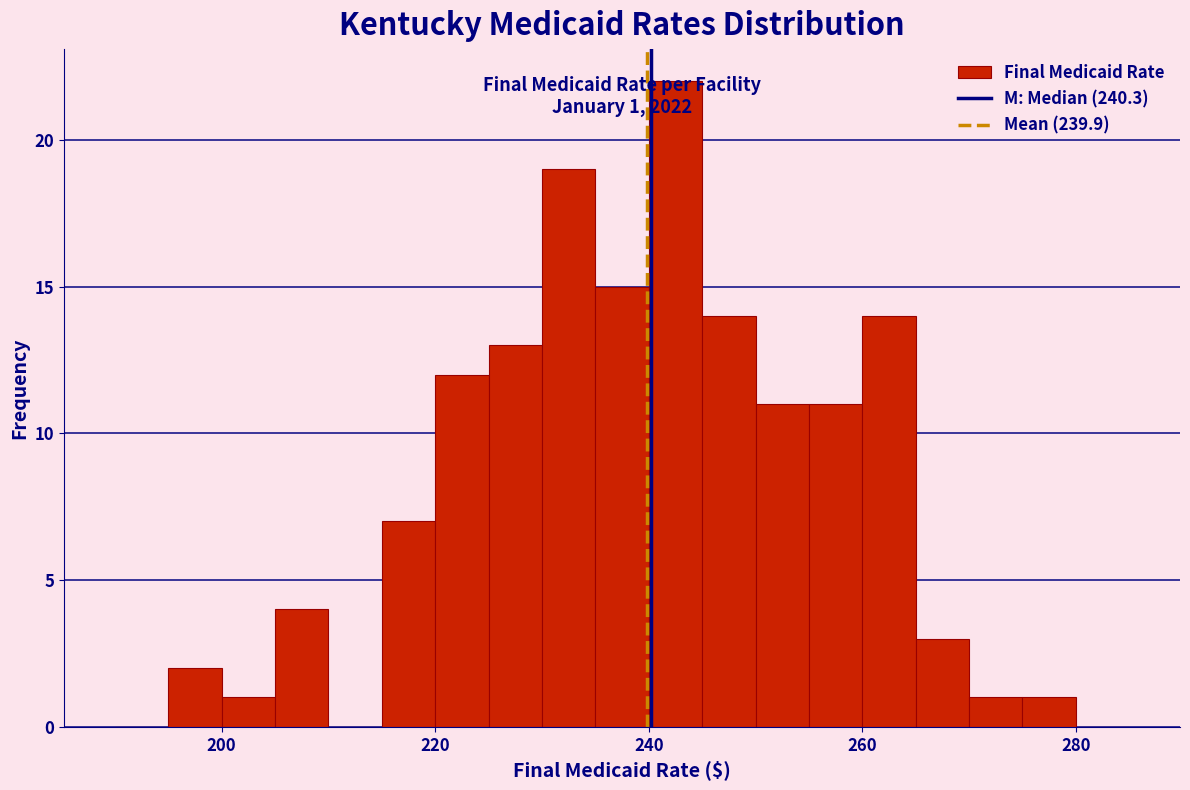

Read against the x-axis, roughly where is the centre of the tallest bar?

242